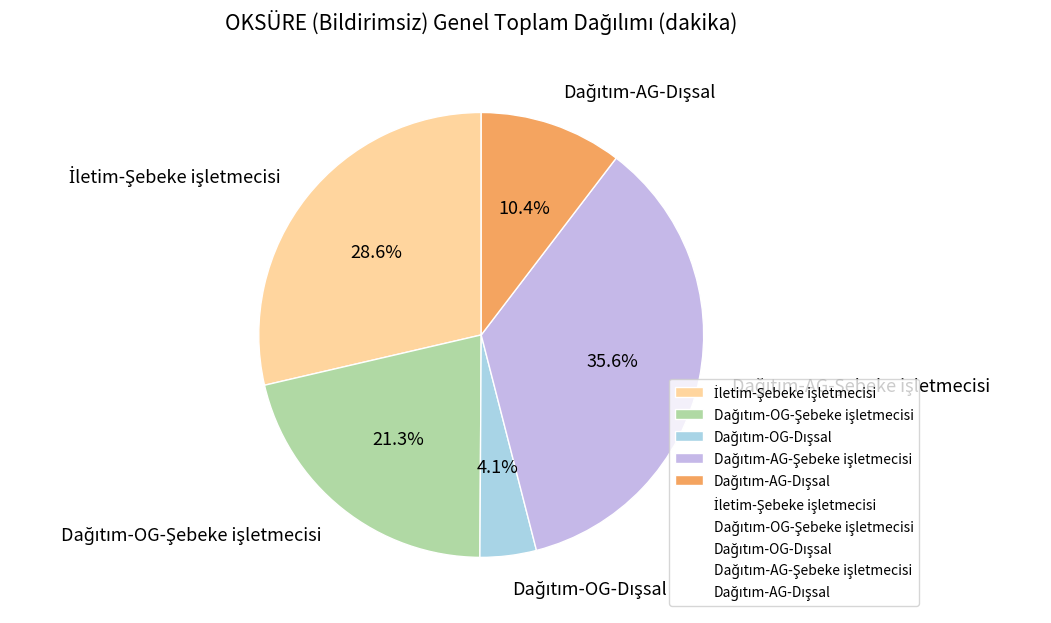

Is there a majority slice in this chart?

No